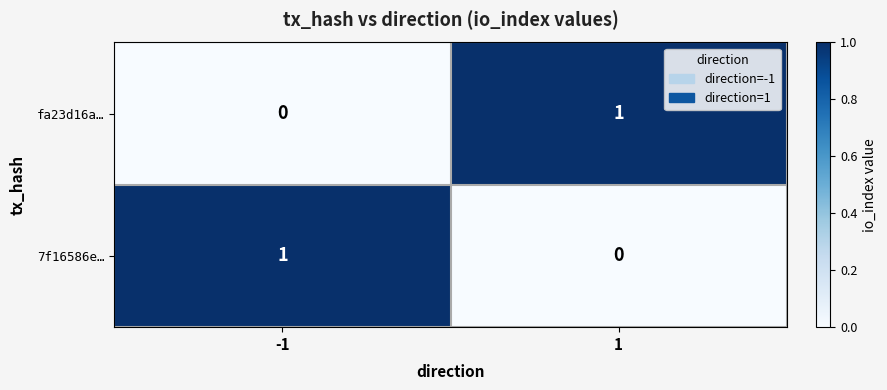

At 1, list the series in order from smallest to largest.

7f16586e…, fa23d16a…